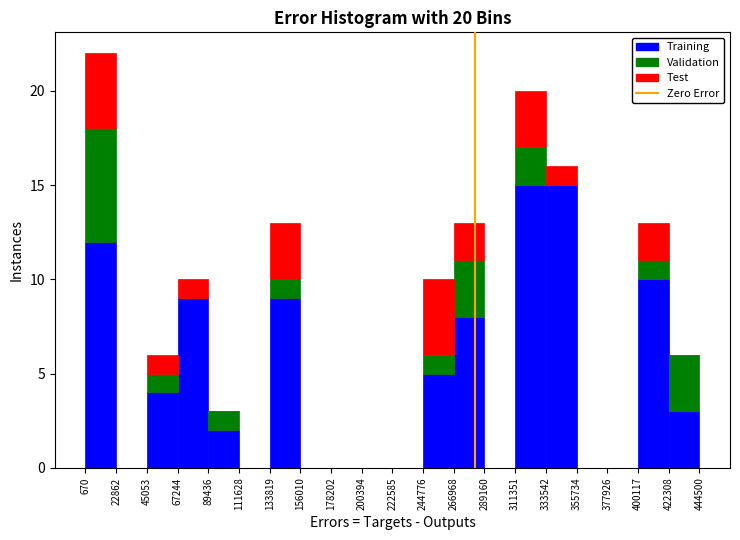

Reading left to right, list every stacked bar in this chart as the range it spans on the x-axis followed by its total height. The values are not printed on the chart, so give them approximately, as read against the axis.

670 to 22862: 22
22862 to 45053: 0
45053 to 67244: 6
67244 to 89436: 10
89436 to 111628: 3
111628 to 133819: 0
133819 to 156010: 13
156010 to 178202: 0
178202 to 200394: 0
200394 to 222585: 0
222585 to 244776: 0
244776 to 266968: 10
266968 to 289160: 13
289160 to 311351: 0
311351 to 333542: 20
333542 to 355734: 16
355734 to 377926: 0
377926 to 400117: 0
400117 to 422308: 13
422308 to 444500: 6